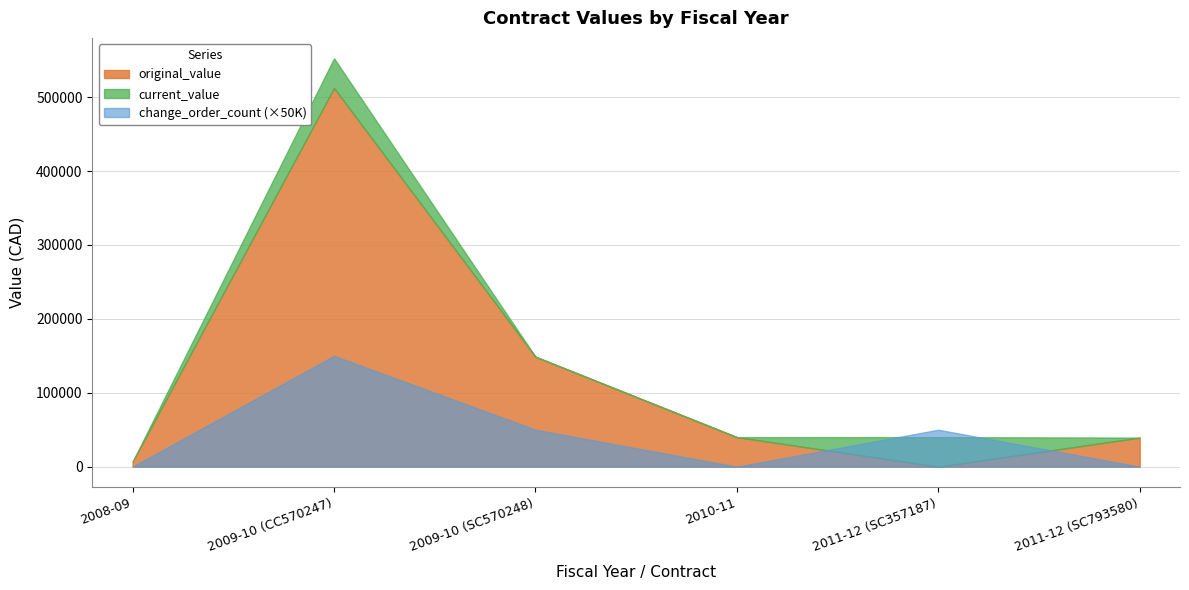

Where is the first local minimum for original_value?

2011-12 (SC357187)